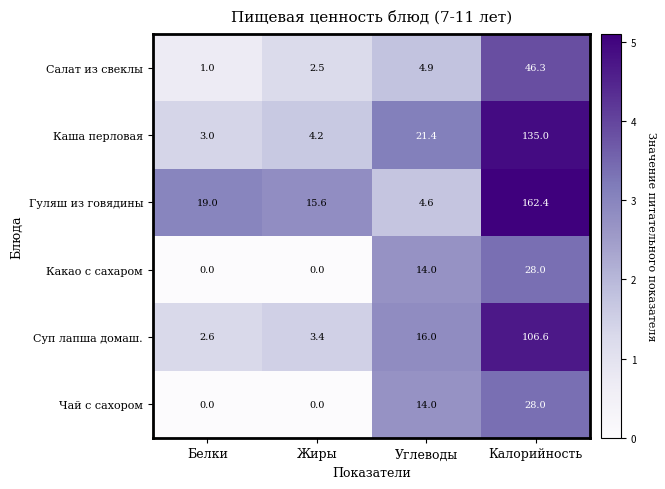

Which label corresponds to the largest value in the chart?

Калорийность